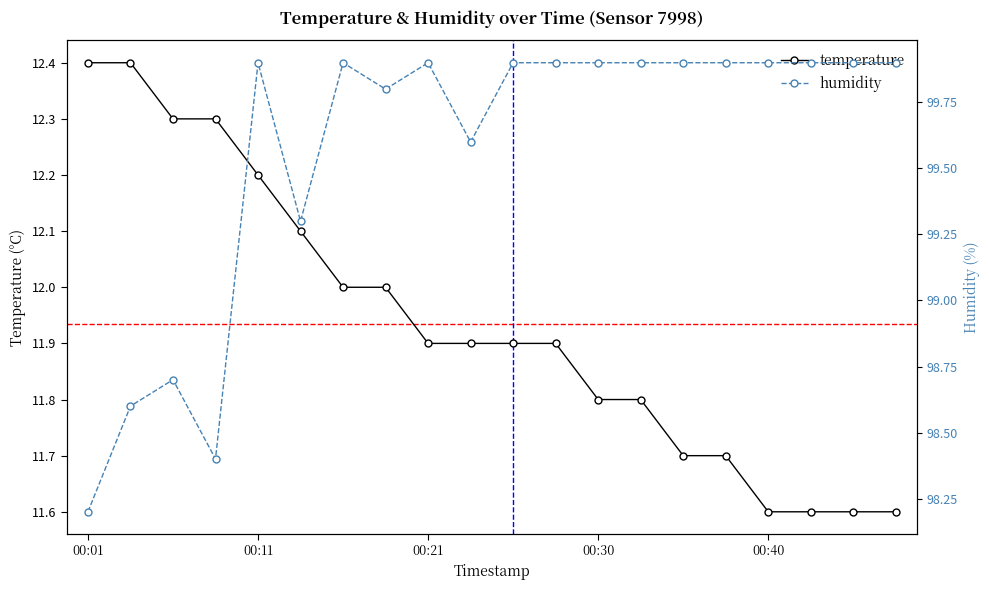

True or false: humidity and temperature intersect in this chart.

False